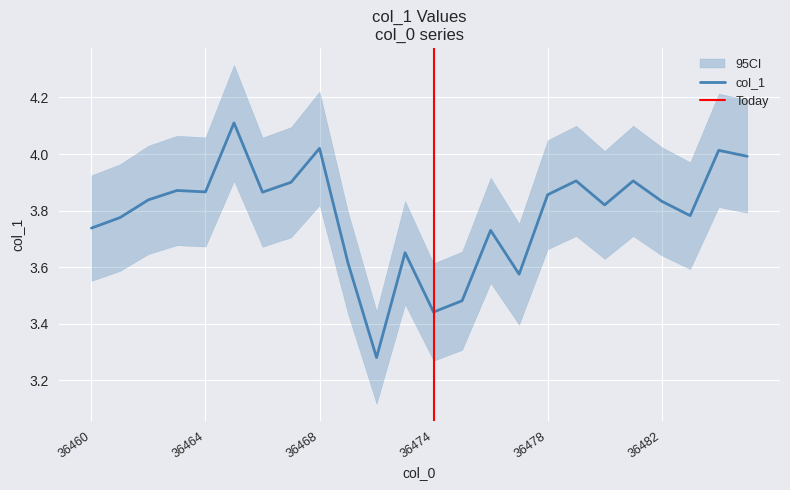

Which has a higher value, 36476 or 36462?

36462